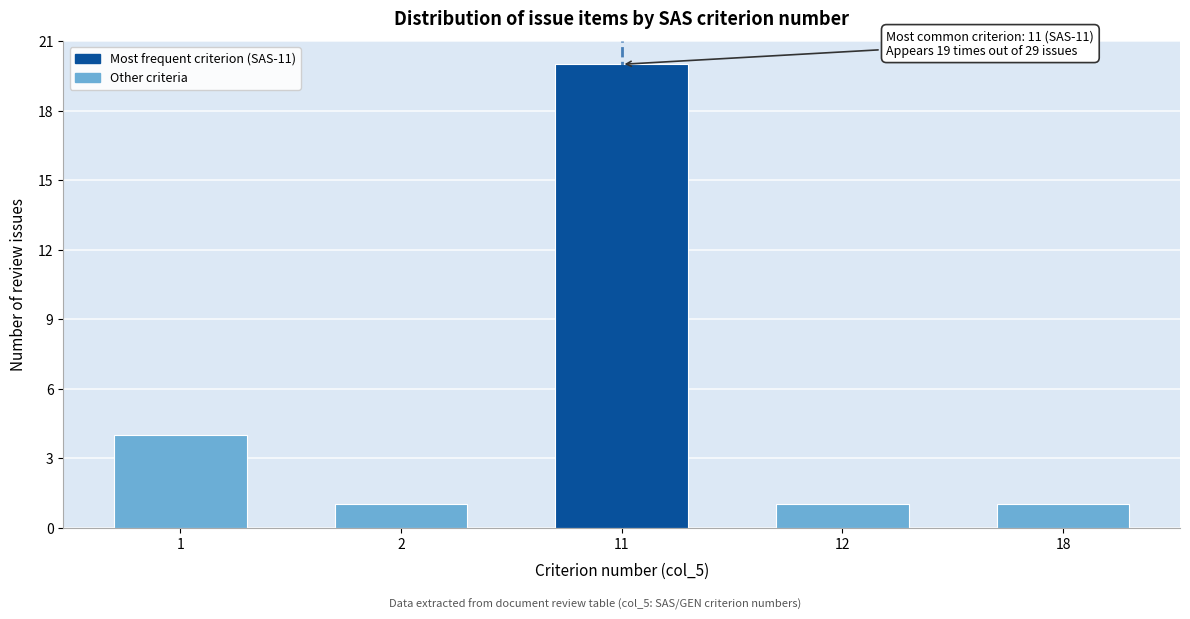

Reading right to left, list all the values displayed in this chart.

1	1	20	1	4